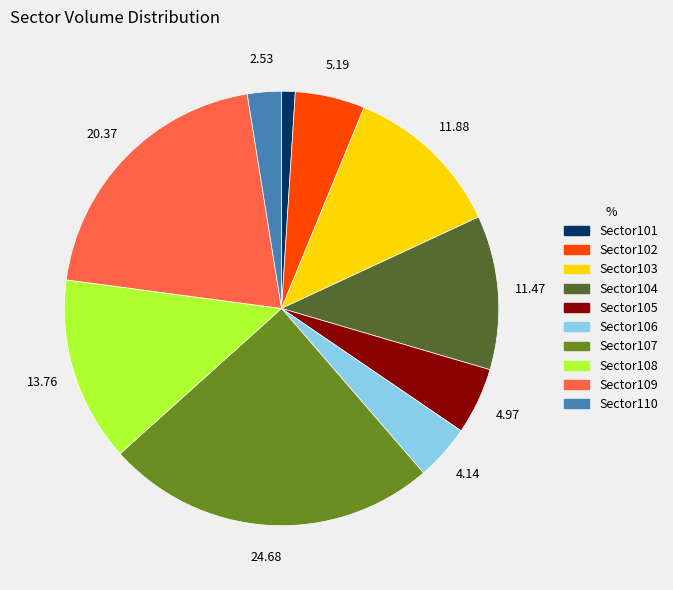

What is the ratio of the value at Sector106 to the value at Sector104?

0.4